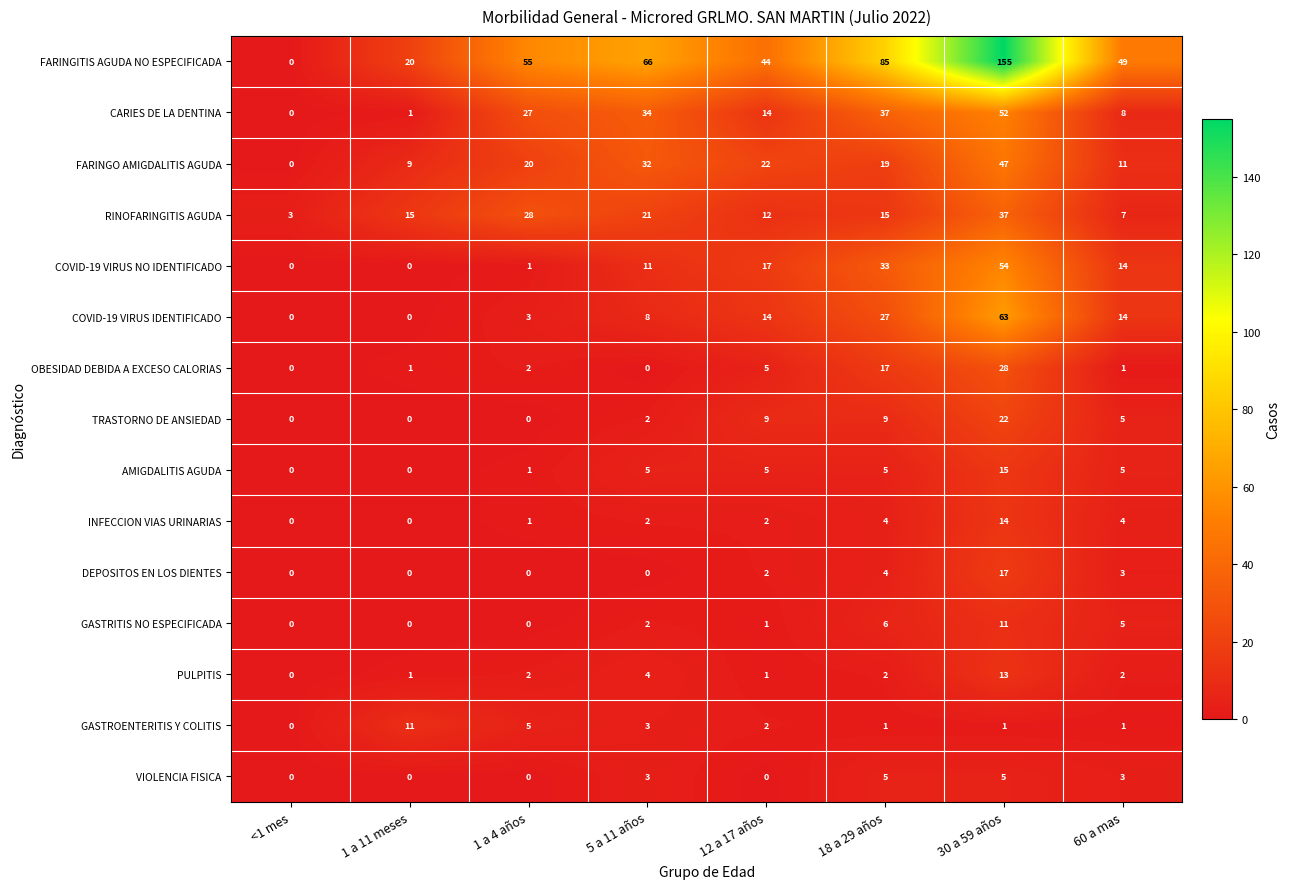

What is the difference between the highest and lowest values at 5 a 11 años?

66